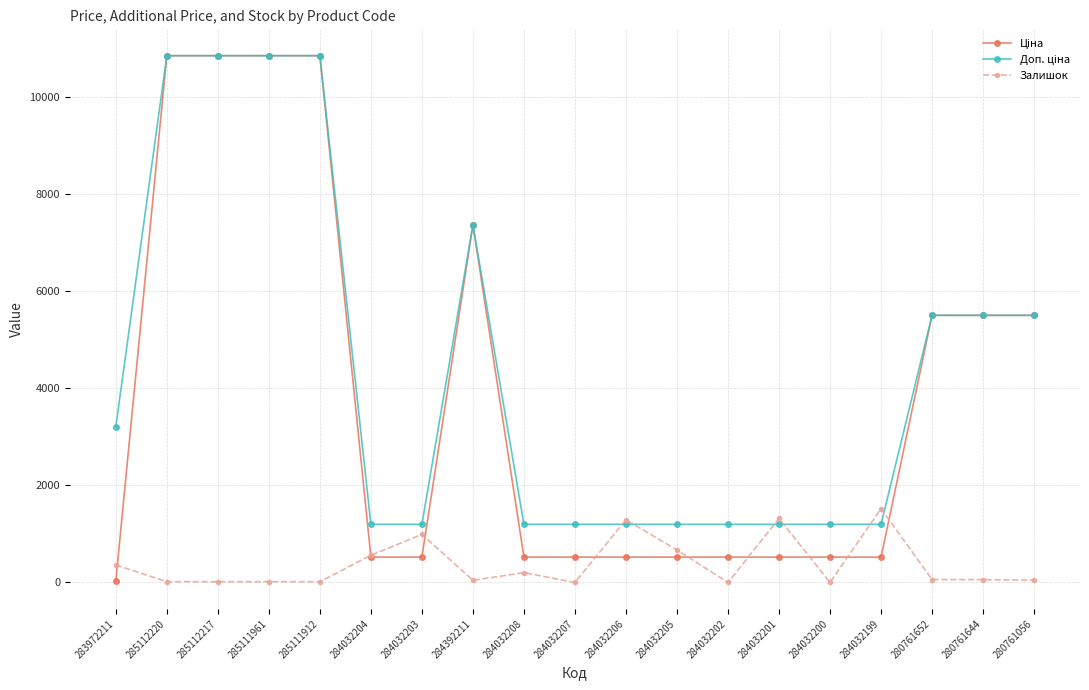

True or false: Залишок has a value of 505.6 at 284032199.

False